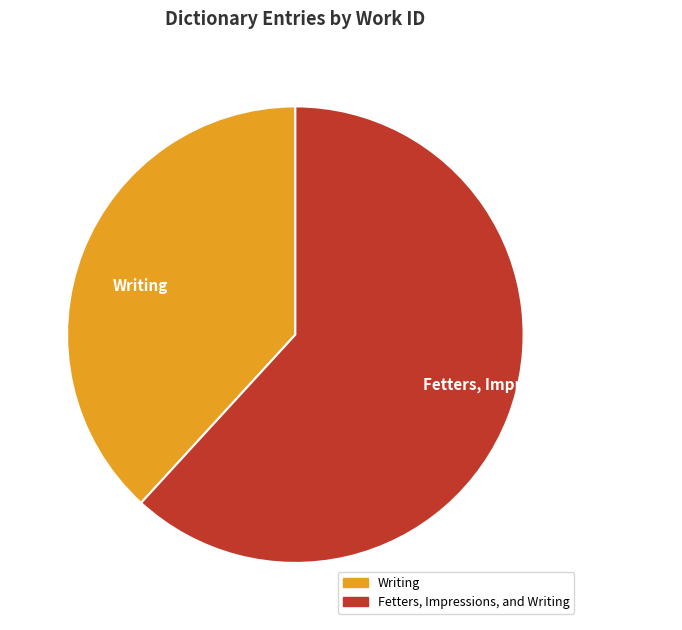

True or false: Writing accounts for 25% of the total.

False